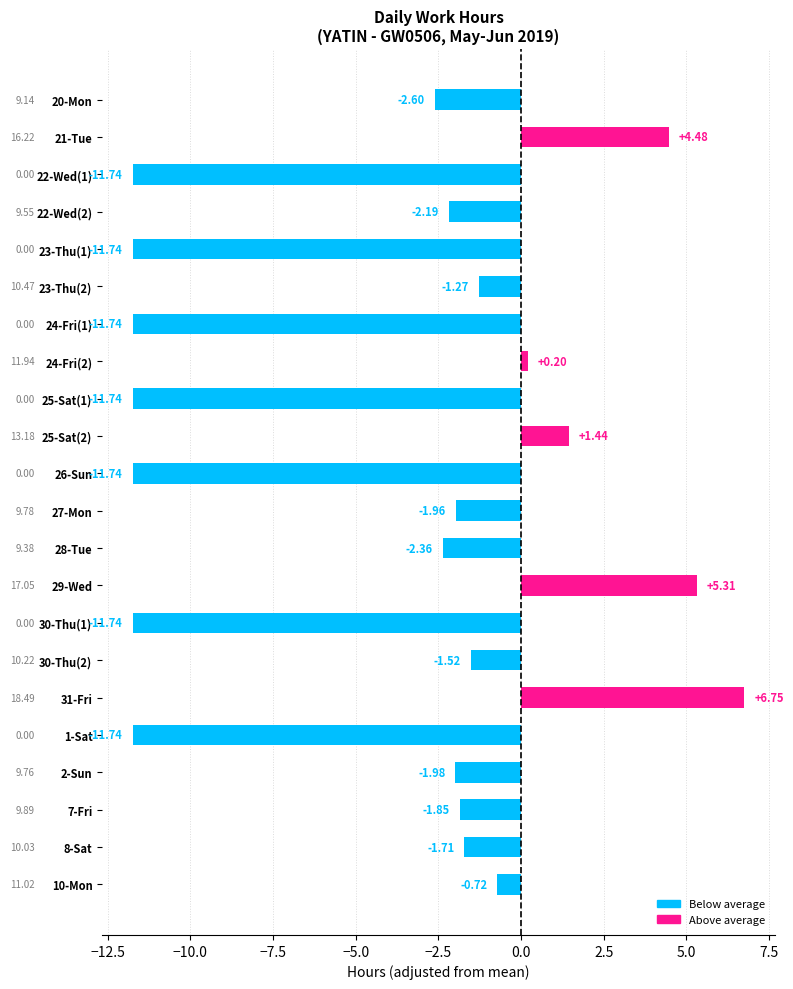

What is the difference between the maximum and minimum values?

18.5